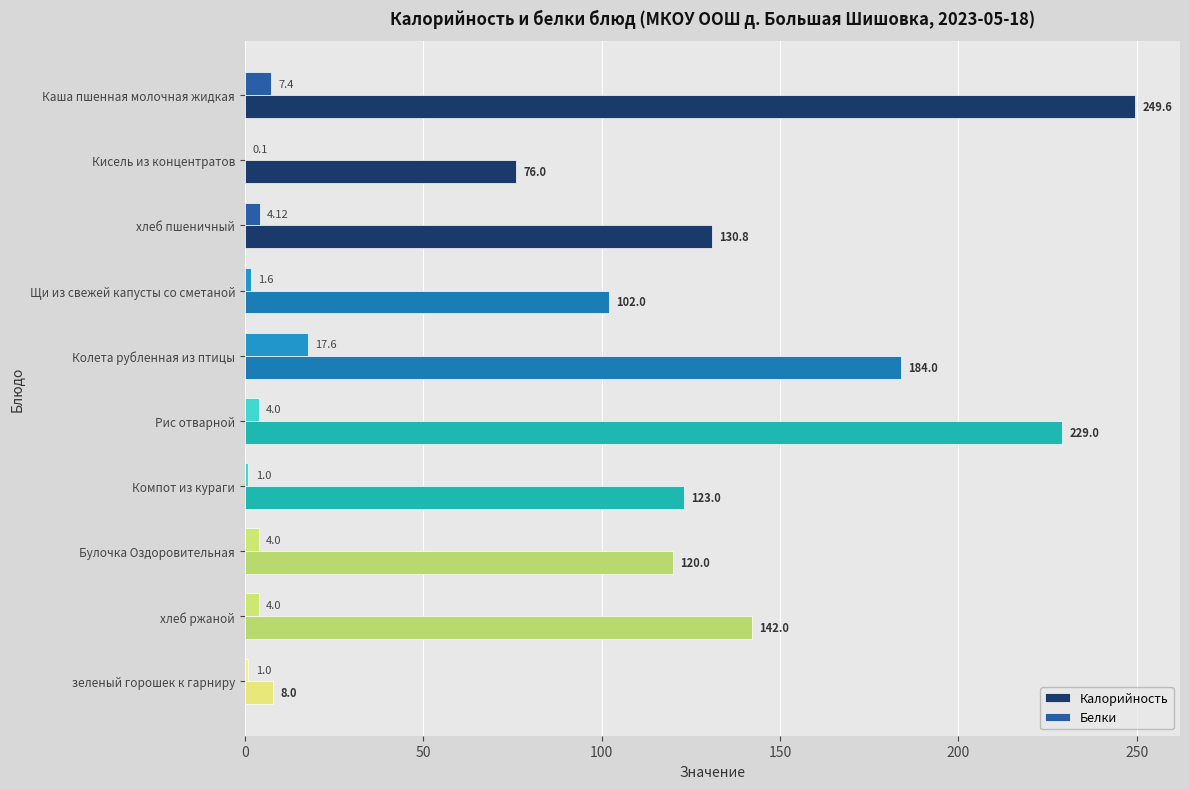

What is the total value across all series at Каша пшенная молочная жидкая?

257.0